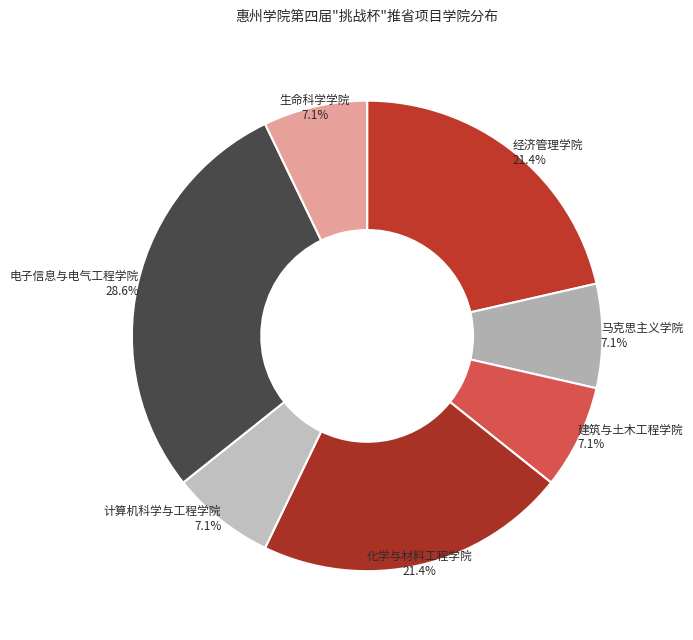

To the nearest percent, what is the combined percentage of 化学与材料工程学院 and 电子信息与电气工程学院?

50%